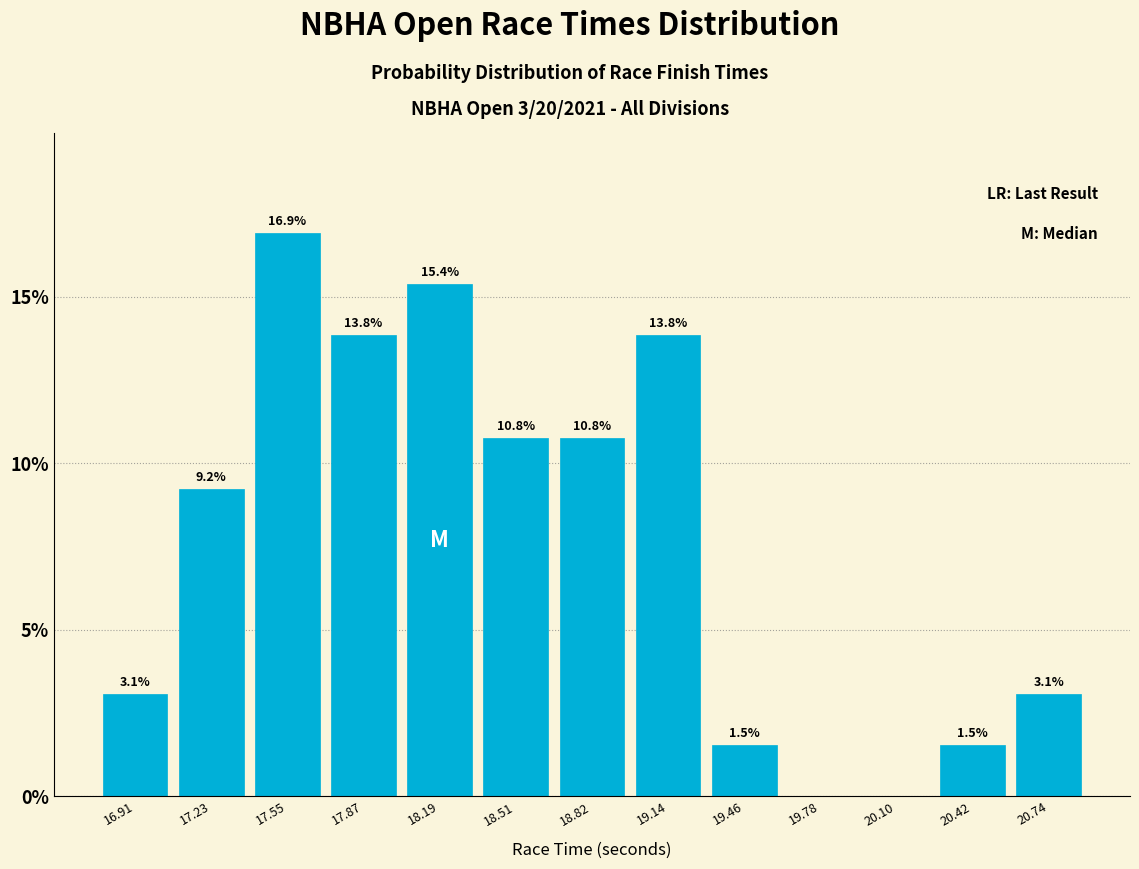

Over which range of the x-axis is the bar tallest?

17.40 to 17.70